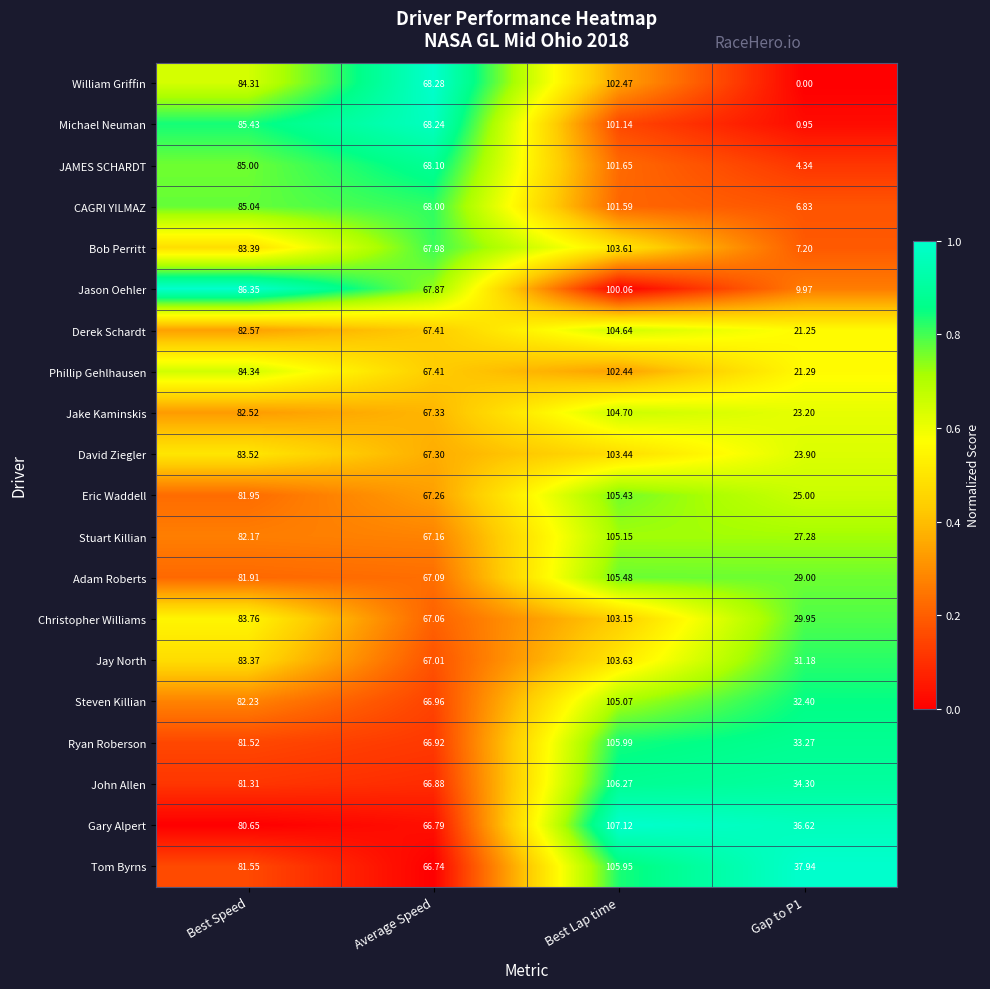

What is the total value across all series at Best Speed?

1662.9